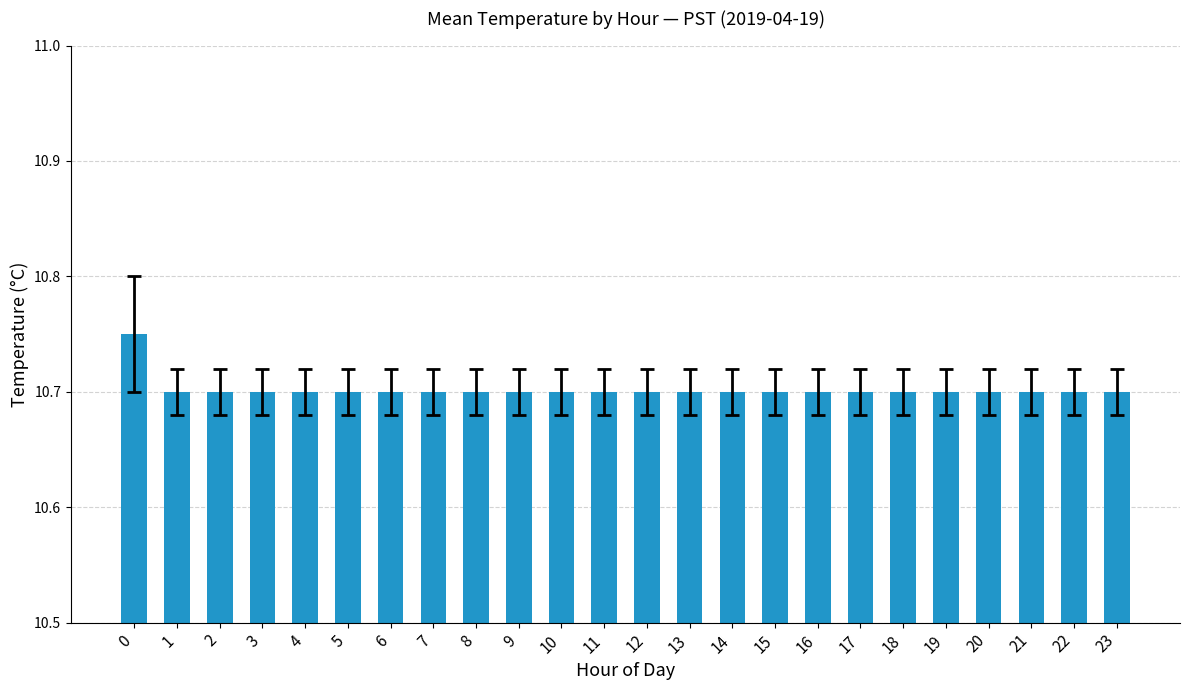

How many bars are there in total?

24